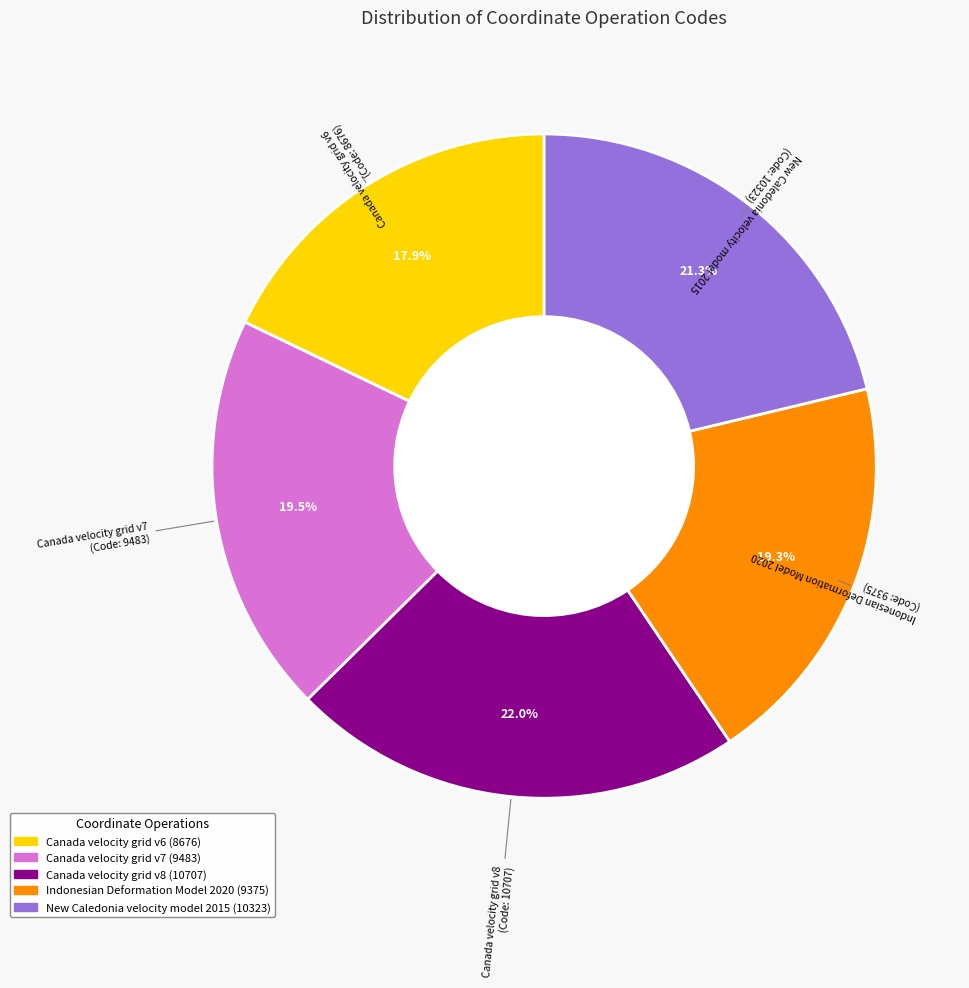

Count the number of slices in the pie.

5